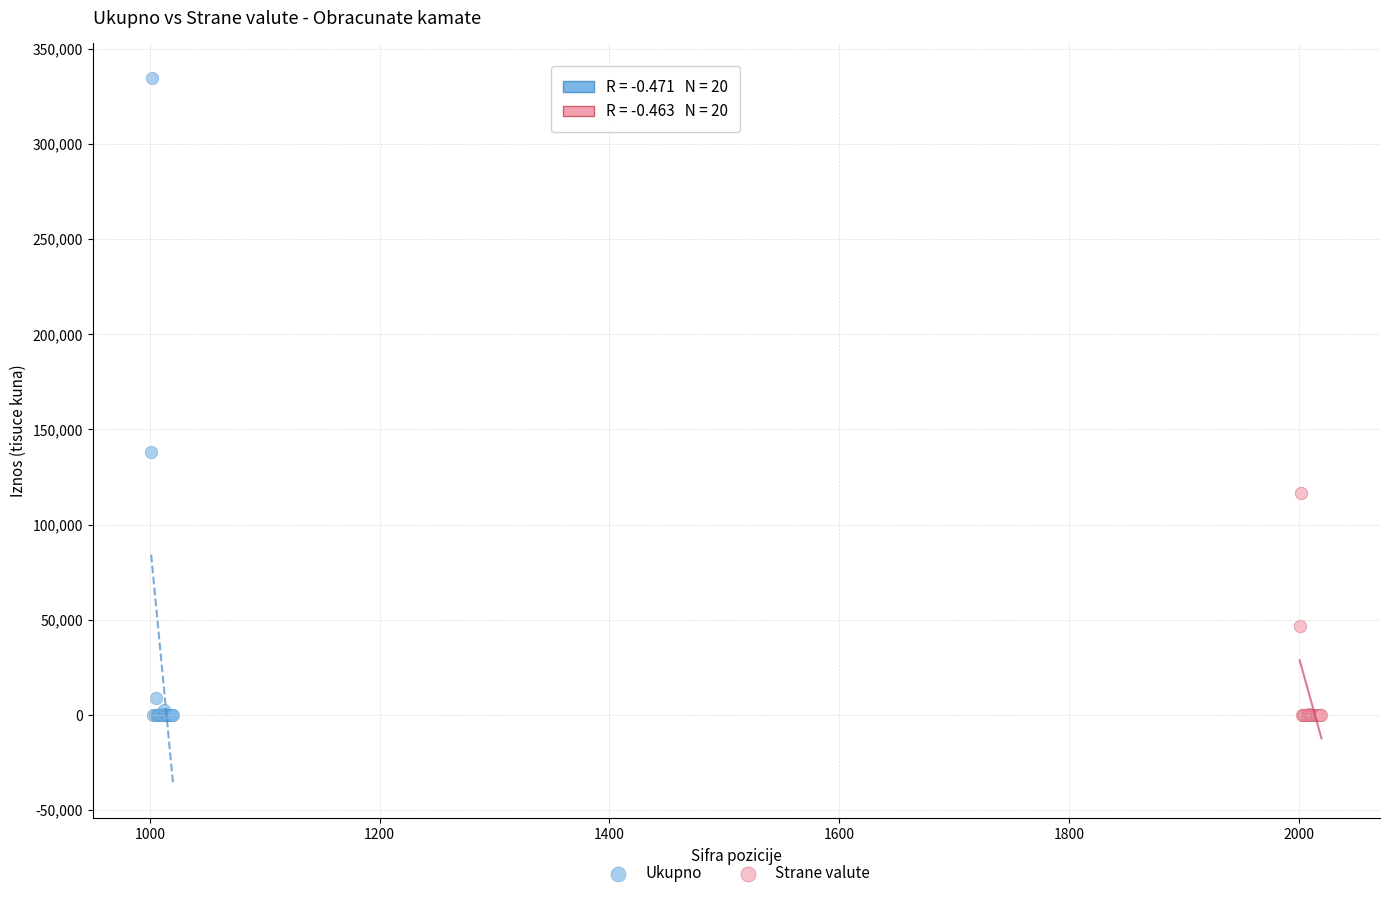

Which series reaches the maximum Y coordinate?

Ukupno